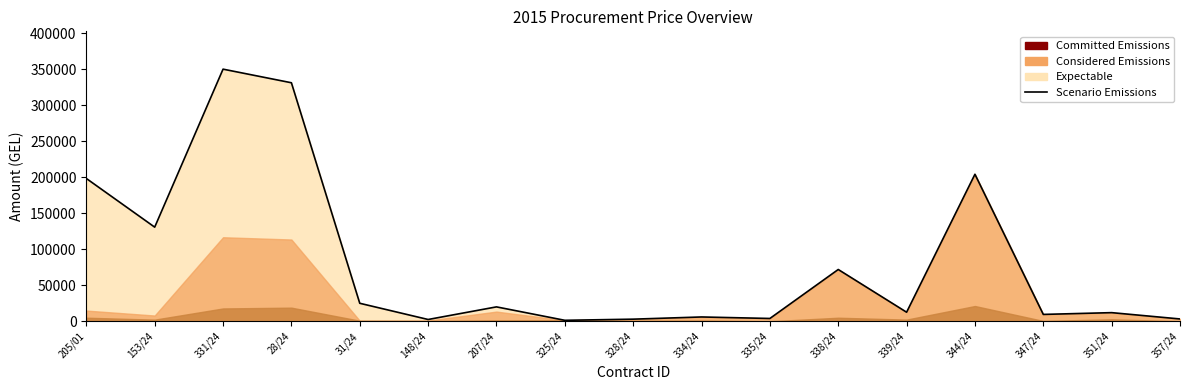

Is it true that the value at 347/24 is 9540.0?

True